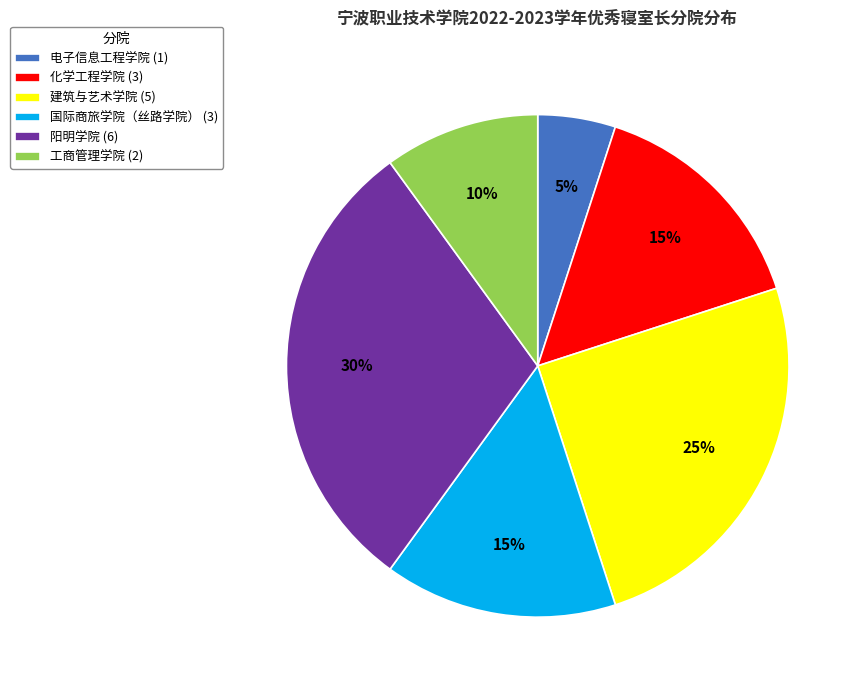

Does 工商管理学院 account for over 50% of the chart?

No